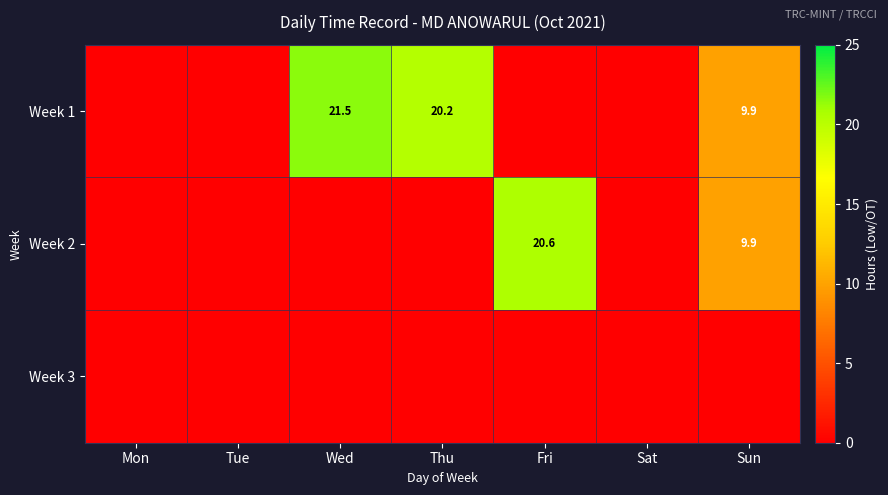

True or false: Week 1 has a value of 20.2 at Thu.

True